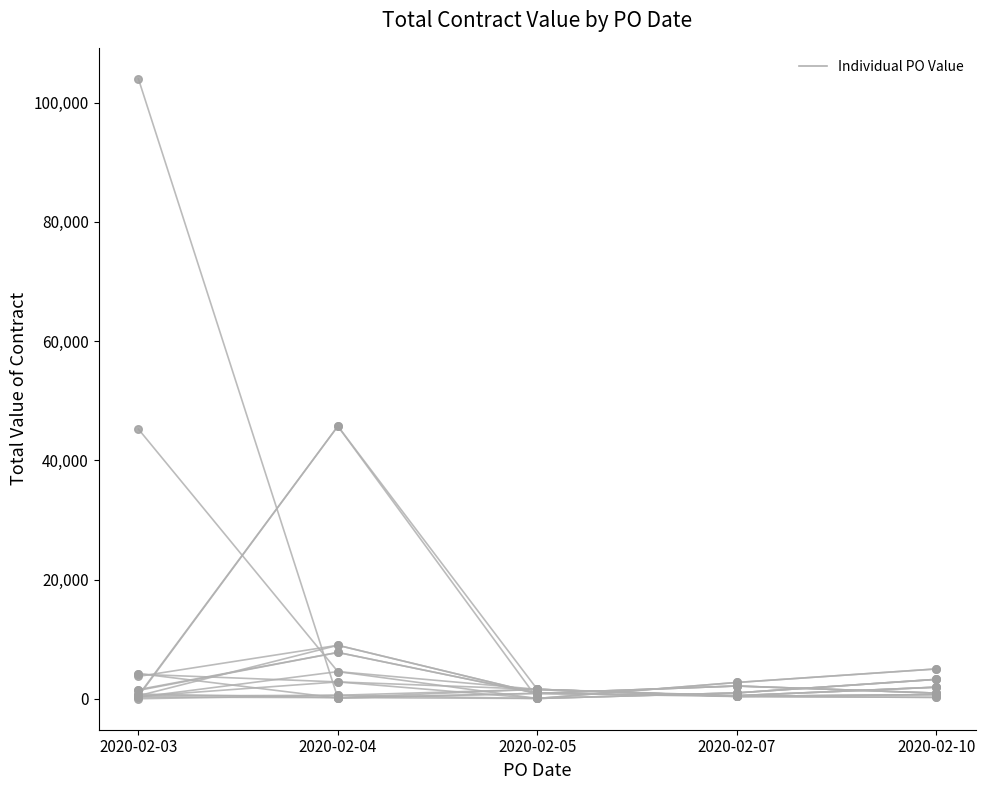

What is the ratio of the value at 2020-02-04 to the value at 2020-02-05?

9.6